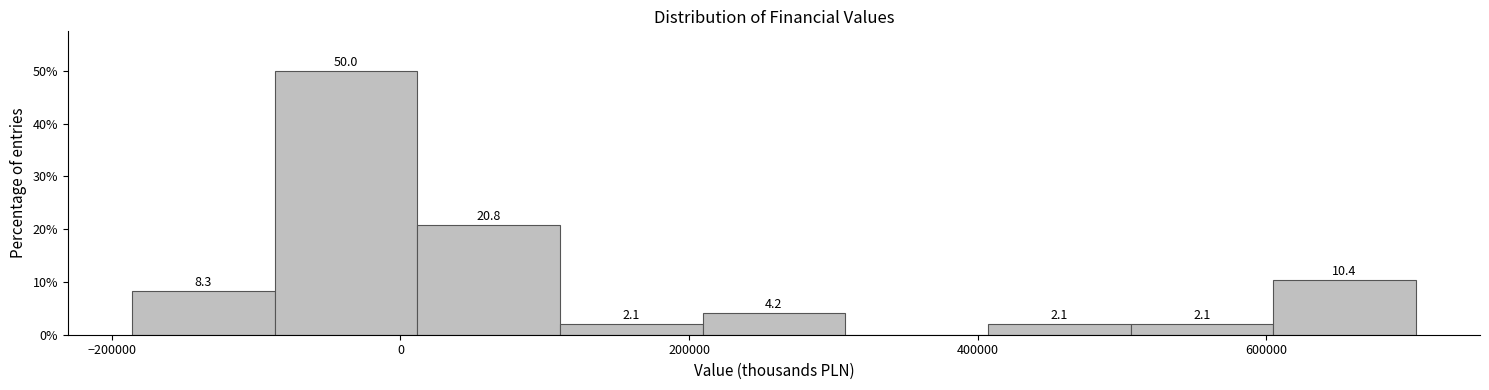

Which range on the x-axis has the tallest bar?

-80000 to 20000